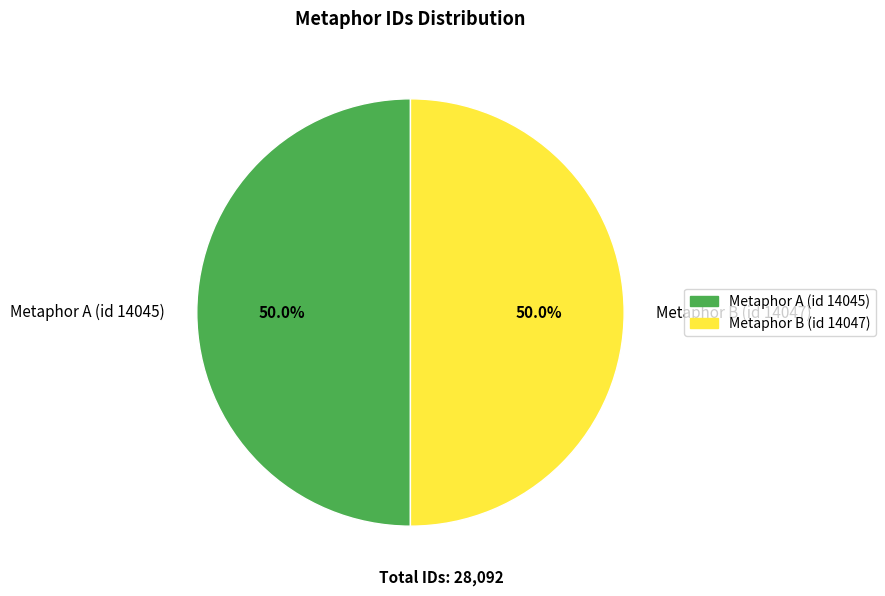

Is the sum of Metaphor B (id 14047) and Metaphor A (id 14045) greater than half?

Yes